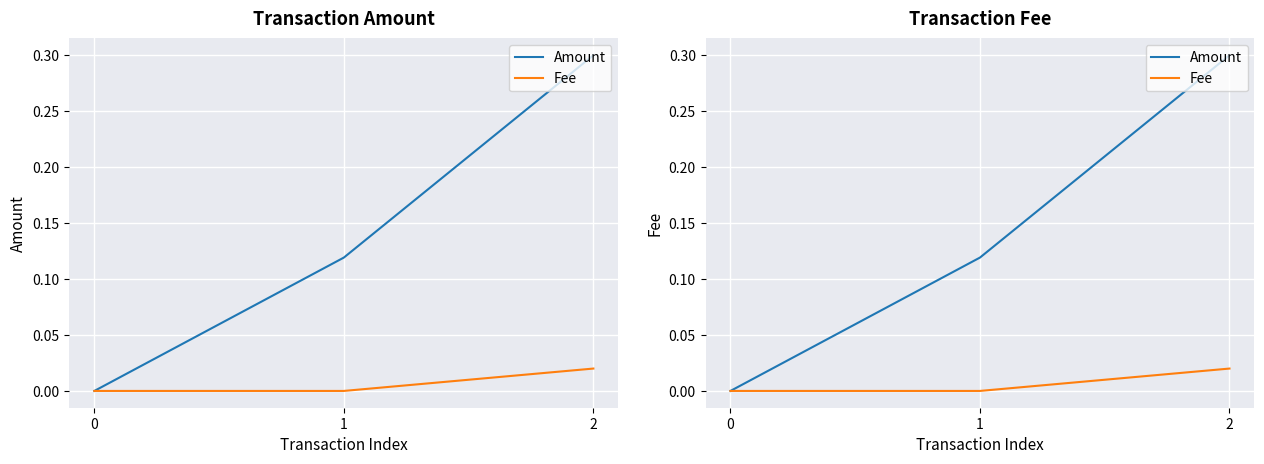

True or false: Fee has a value of -0.0 at 1.

False